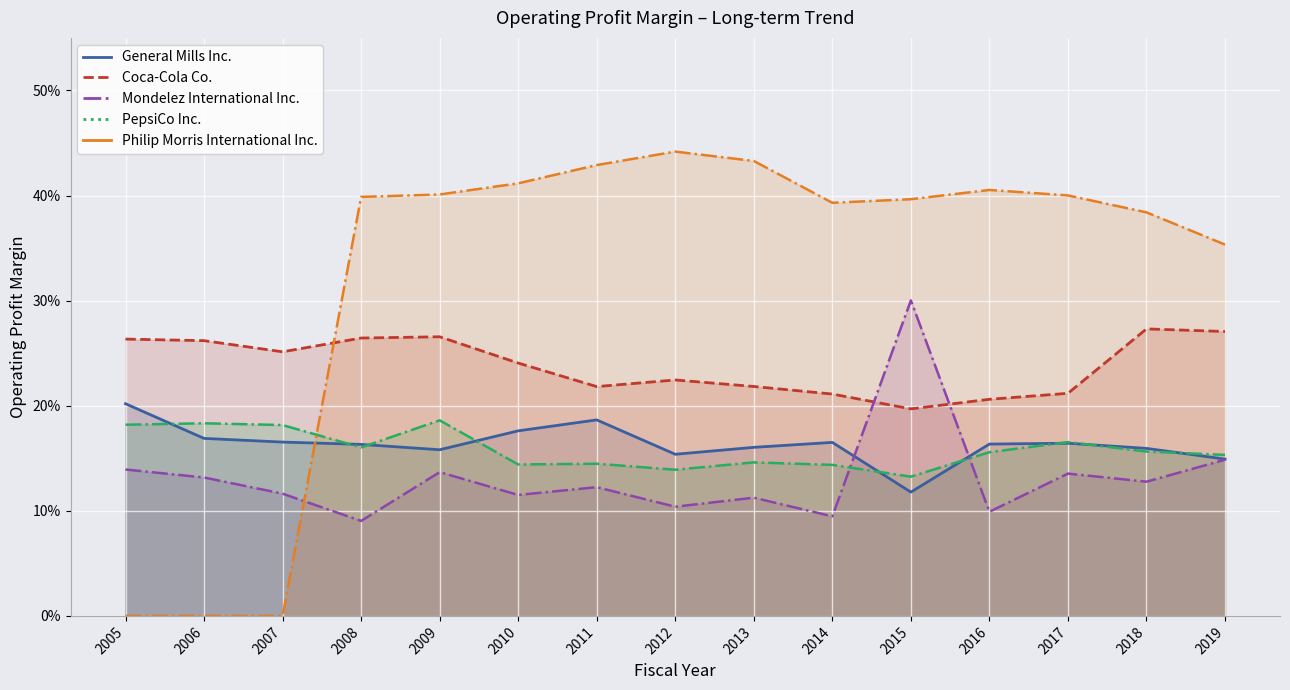

What is the approximate value of Mondelez International Inc. at 2018?

0.1